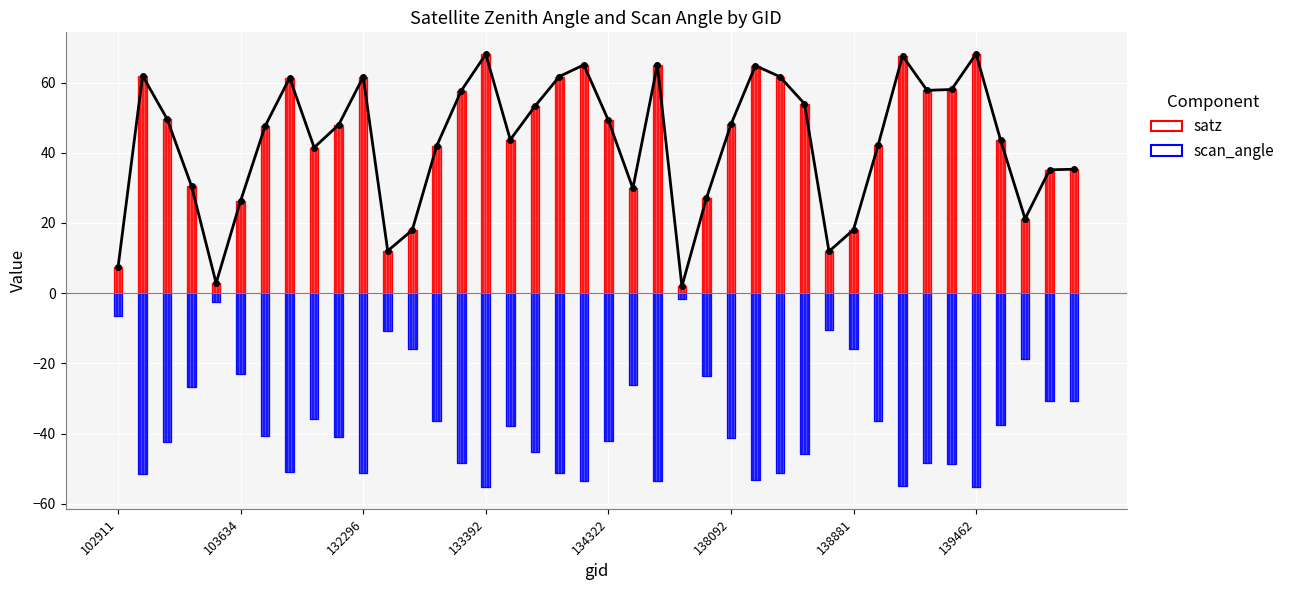

What is the difference between the maximum and minimum values?

66.2